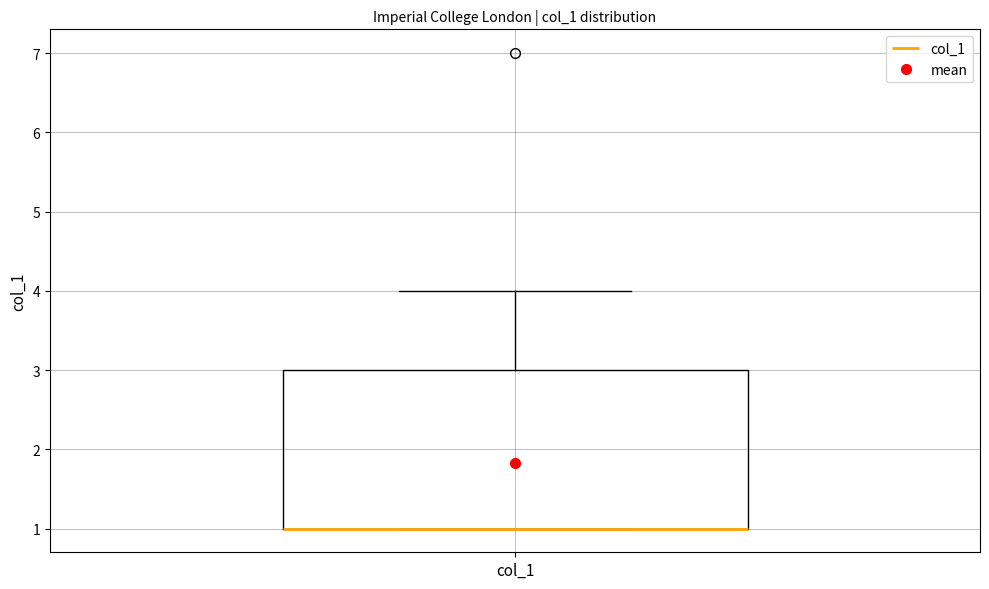

Read this box plot against the y-axis: the position of the median line, the range covered by the box, and the ends of both whiskers. The values are not printed on the chart, so give them approximately, as read against the axis.

median 1 (drawn on the box's lower edge), box 1 to 3, whiskers 1 to 4